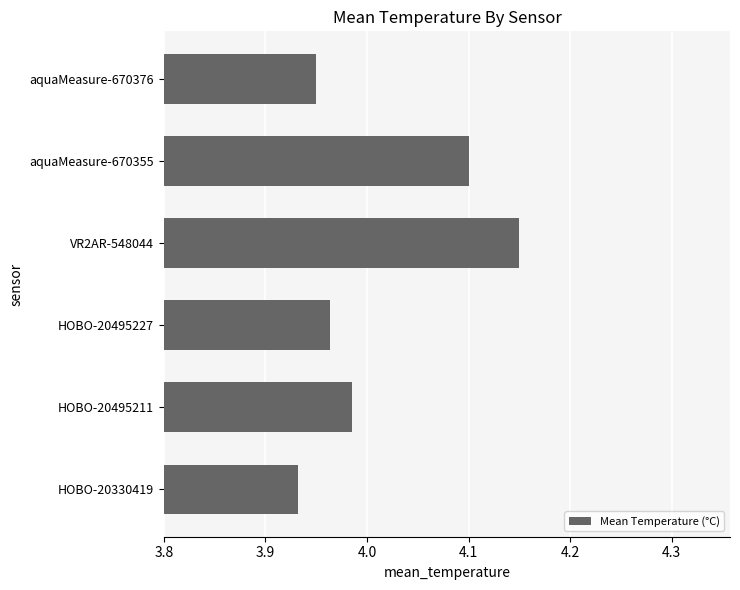

What is the difference between the maximum and minimum values?

0.2